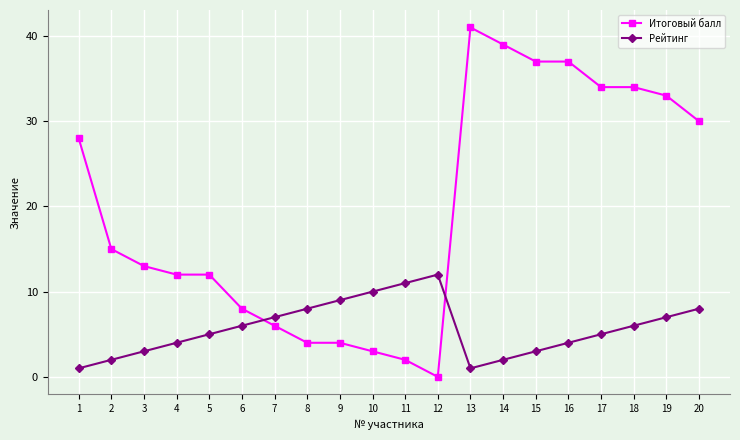

True or false: Итоговый балл has more than 0 interior local peaks.

True